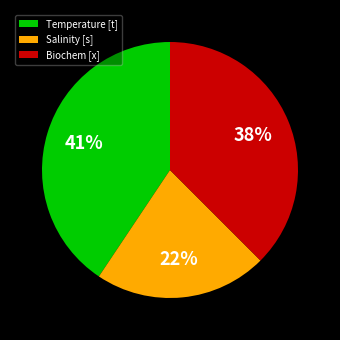

To the nearest percent, what portion does Salinity [s] represent?

22%